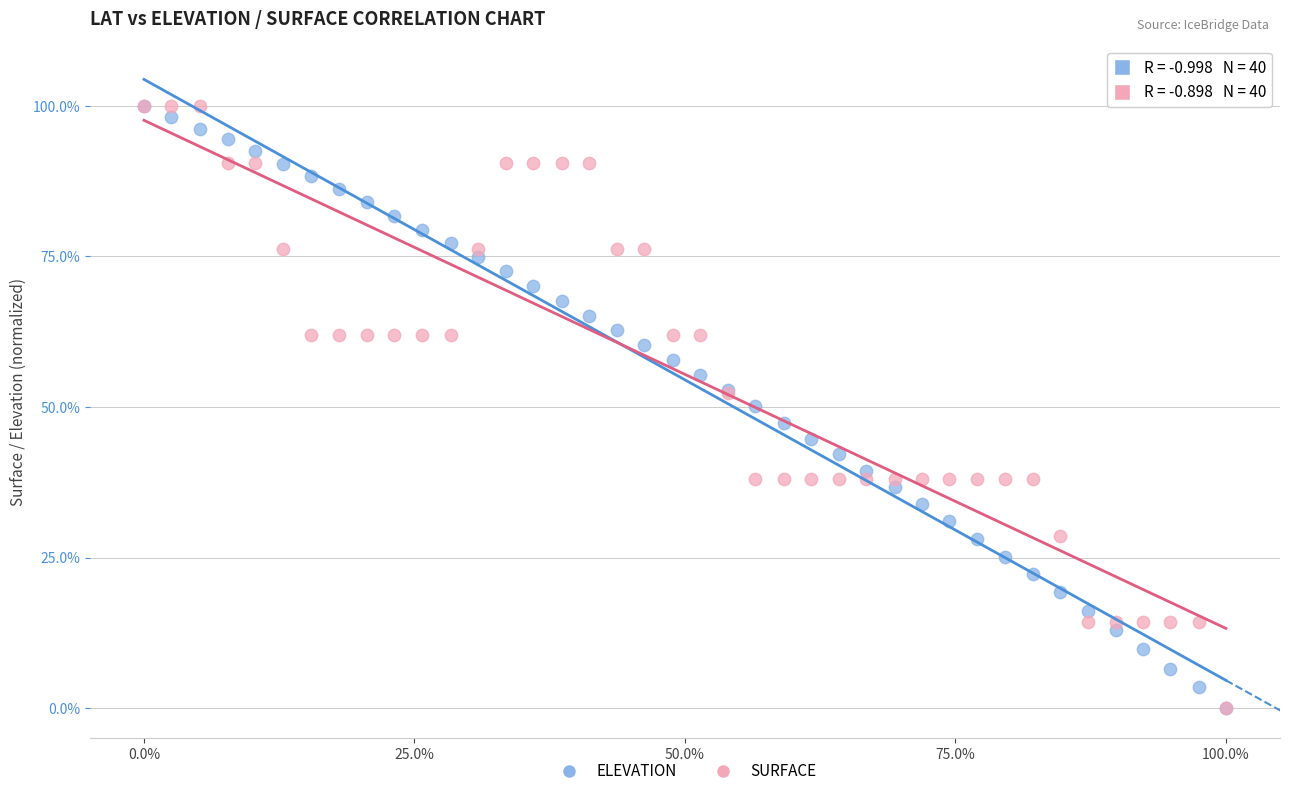

What are all the series names shown in the legend?

ELEVATION, SURFACE